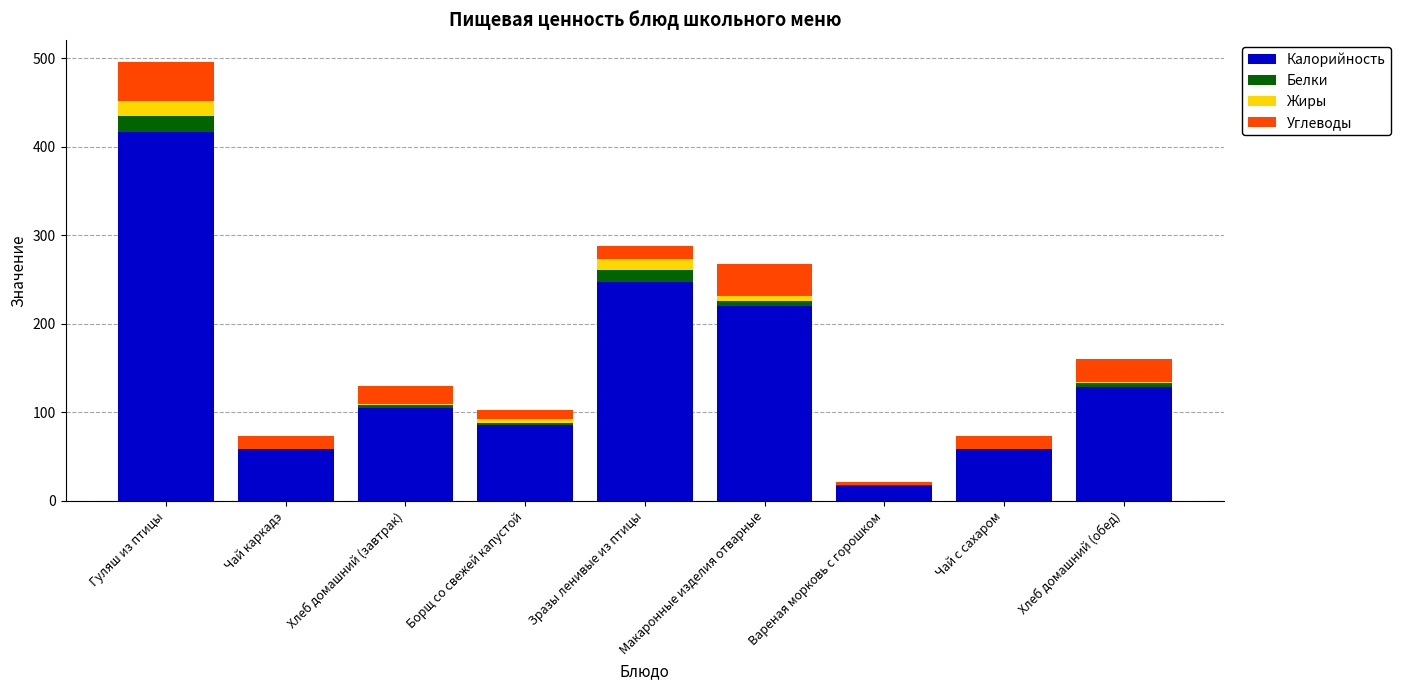

At which category is the sum across all series the highest?

Гуляш из птицы